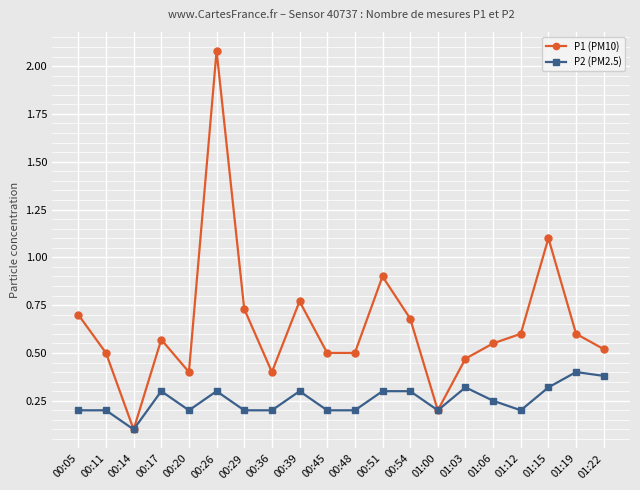

What is the difference between the second highest and minimum values in the P2 (PM2.5) series?

0.3